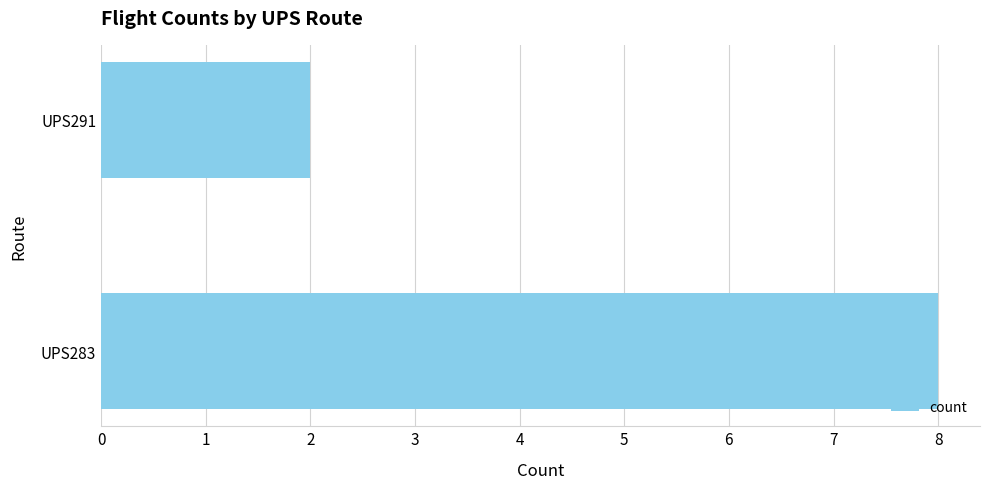

Reading bottom to top, transcribe all the data shown in this chart.

8	2